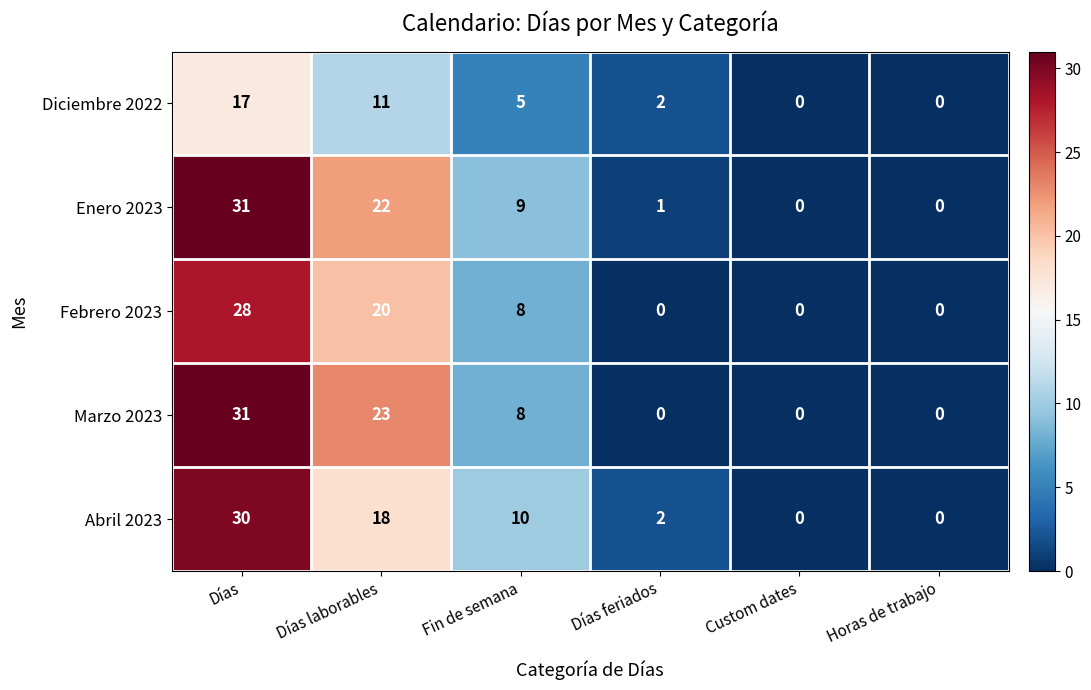

What is the maximum value shown in the chart?

31